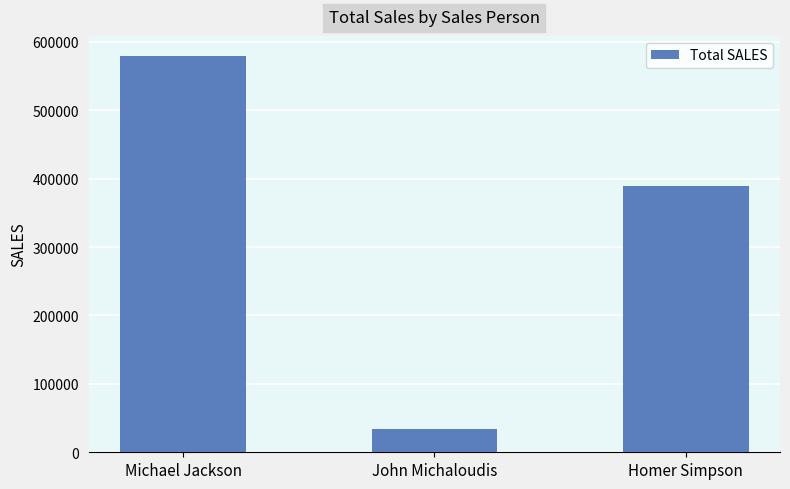

The value at John Michaloudis is 34543. True or false?

True